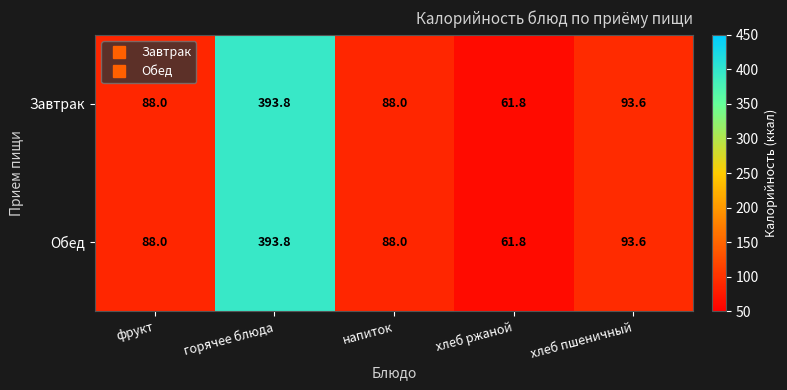

What is the difference between the maximum and minimum values in the Обед series?

332.0